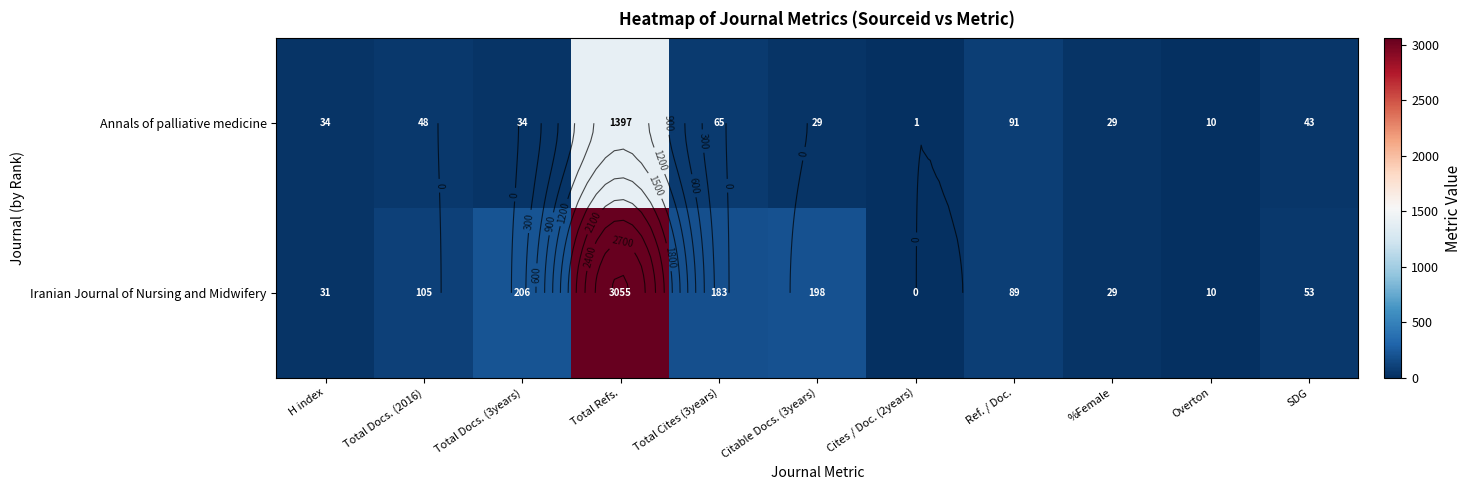

At which category does the chart reach its peak across all series?

Total Refs.